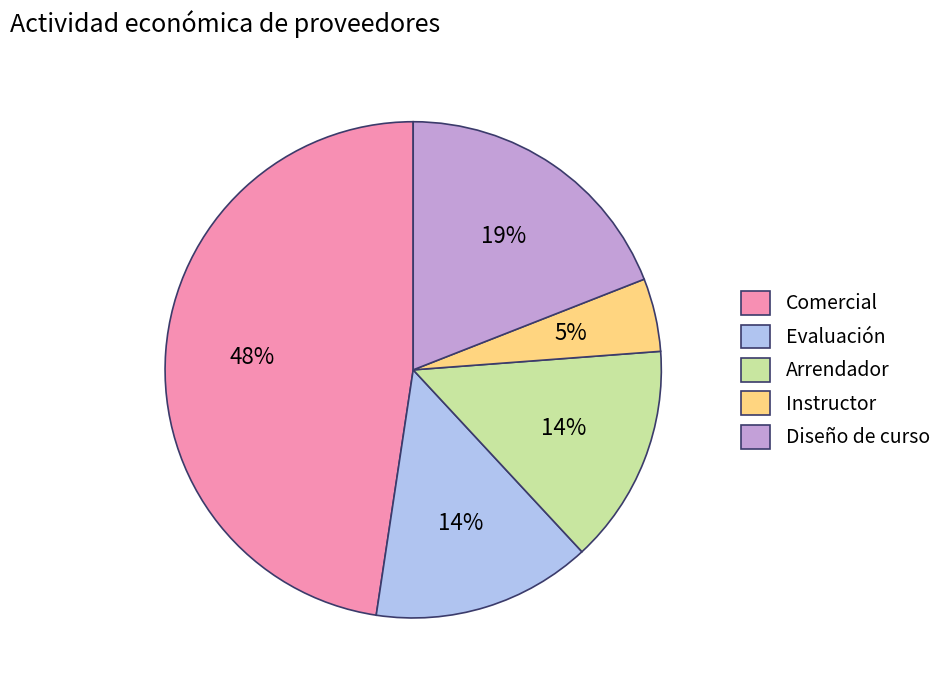

To the nearest percent, what is the average slice percentage?

20%